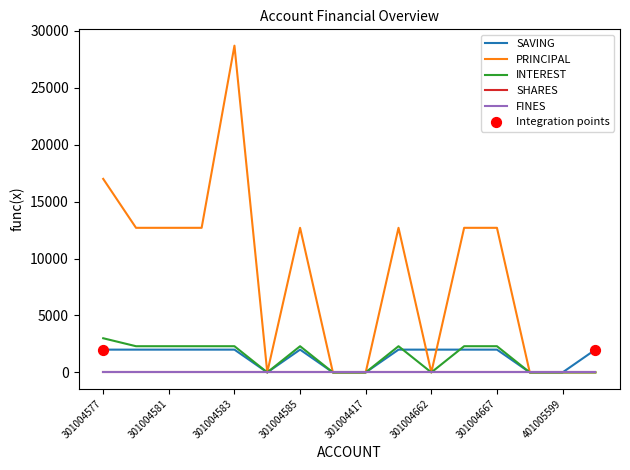

Is this an area chart (filled region under the line)?

No